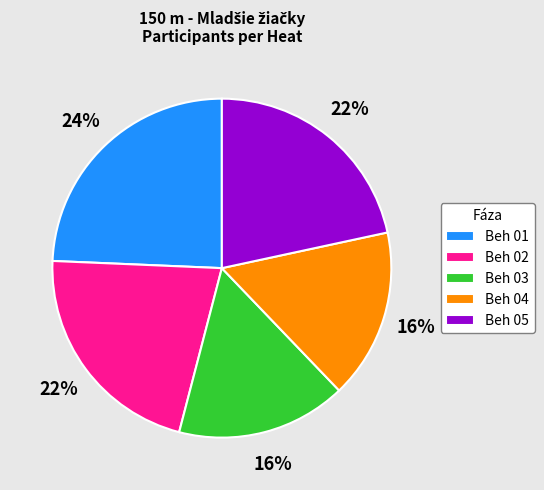

To the nearest percent, what is the combined percentage of Beh 01 and Beh 02?

46%